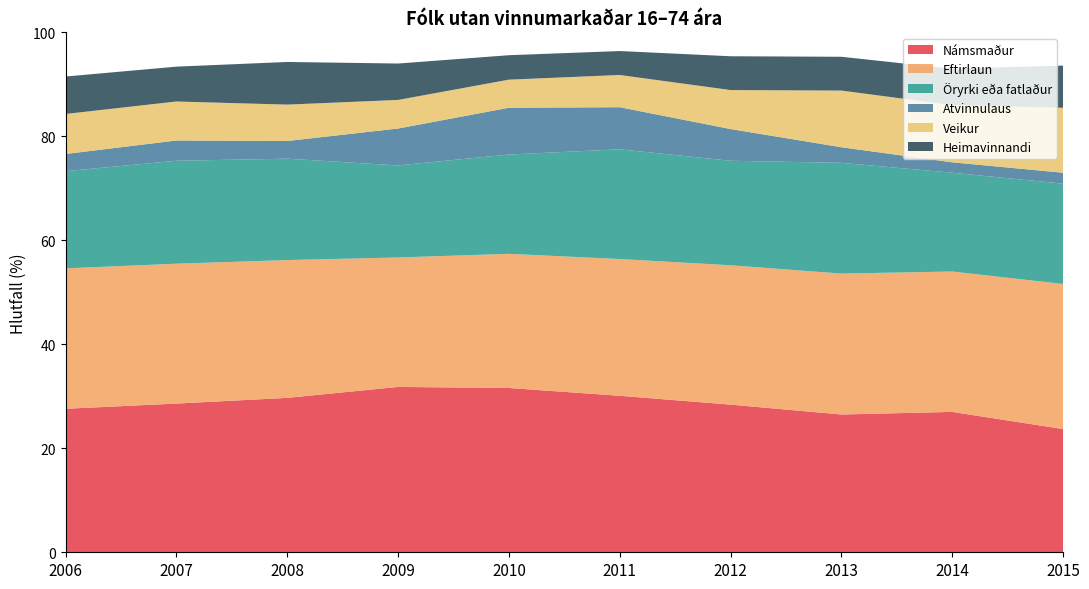

Reading left to right, transcribe all the data shown in this chart.

Námsmaður: 27.6	28.6	29.7	31.8	31.6	30.1	28.4	26.5	27.0	23.7
Eftirlaun: 27.0	26.9	26.5	24.9	25.8	26.3	26.8	27.1	27.0	27.9
Öryrki eða fatlaður: 18.7	19.8	19.5	17.7	19.1	21.1	20.1	21.3	19.0	19.3
Atvinnulaus: 3.3	3.9	3.4	7.1	9.0	8.1	6.1	3.0	2.0	2.1
Veikur: 7.7	7.5	7.0	5.5	5.4	6.2	7.5	10.9	11.0	12.5
Heimavinnandi: 7.2	6.7	8.2	7.0	4.7	4.6	6.5	6.5	7.0	8.1